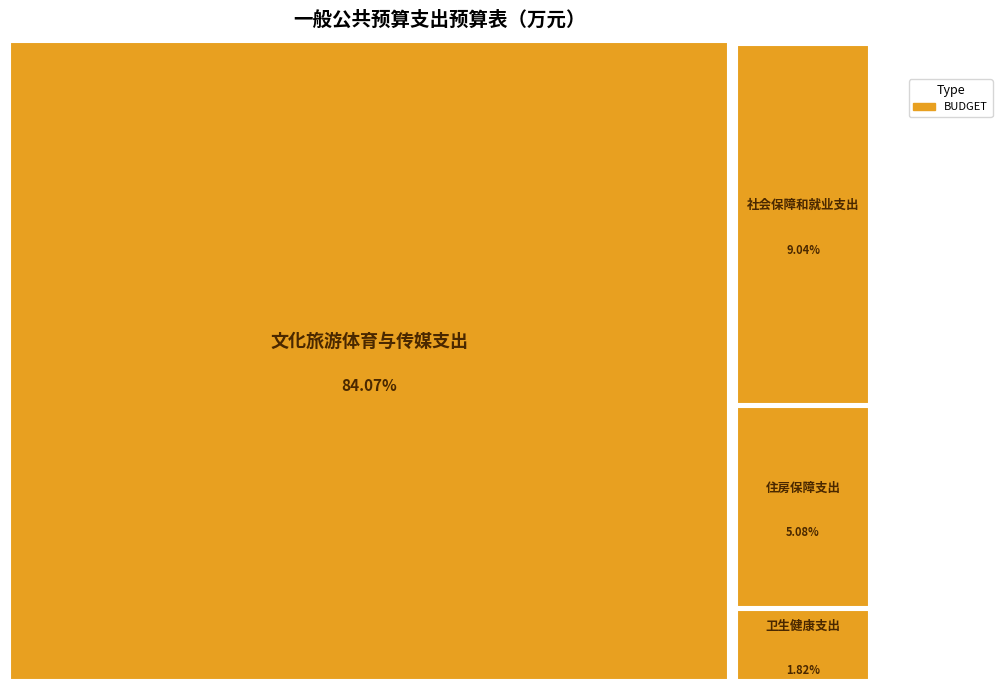

Reading left to right, extract all data points from this chart.

121.6	13.1	2.6	7.3